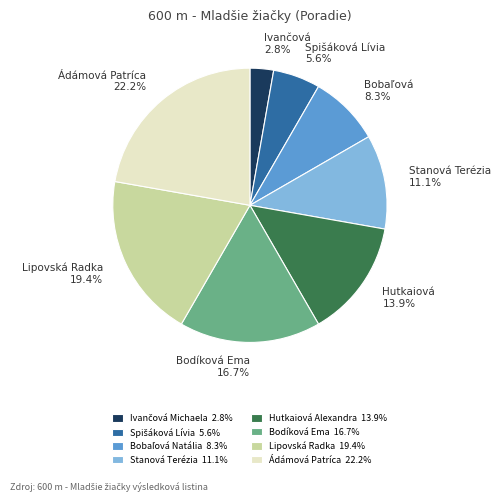

What is the ratio of the value at Hutkaiová Alexandra 13.9% to the value at Ádámová Patríca 22.2%?

0.6